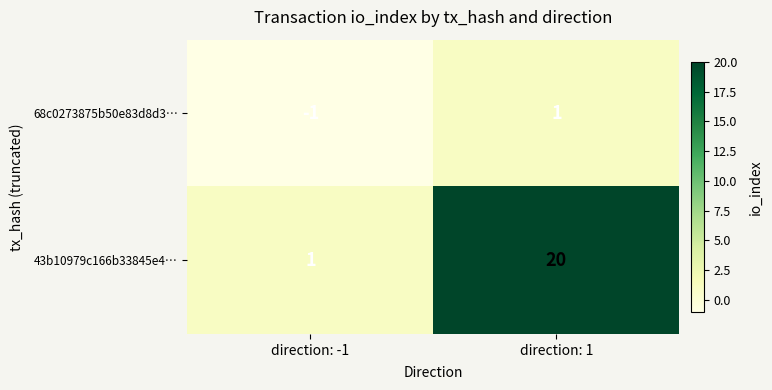

True or false: 43b10979c166b33845e4… has a value of 20 at direction: 1.

True